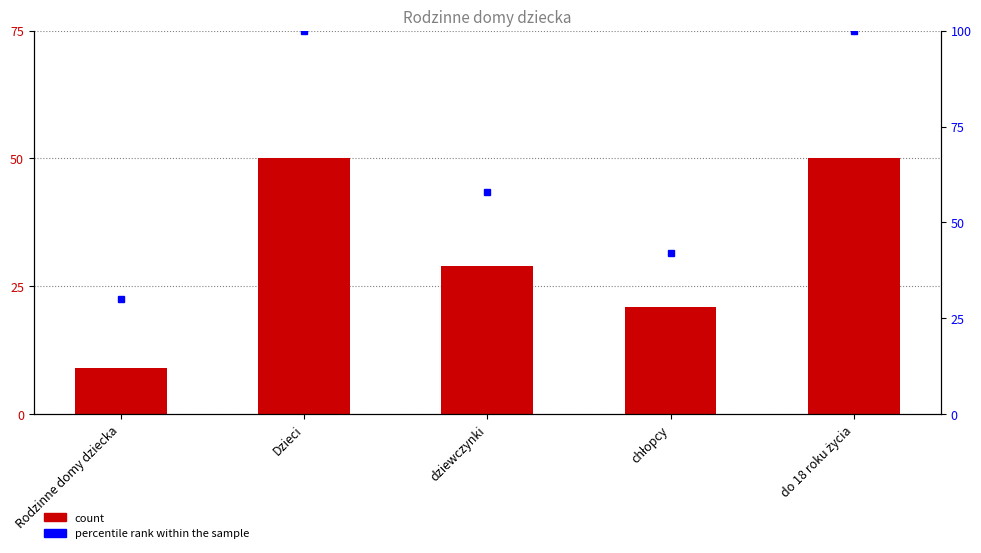

At how many categories does at least one series exceed 32?

4